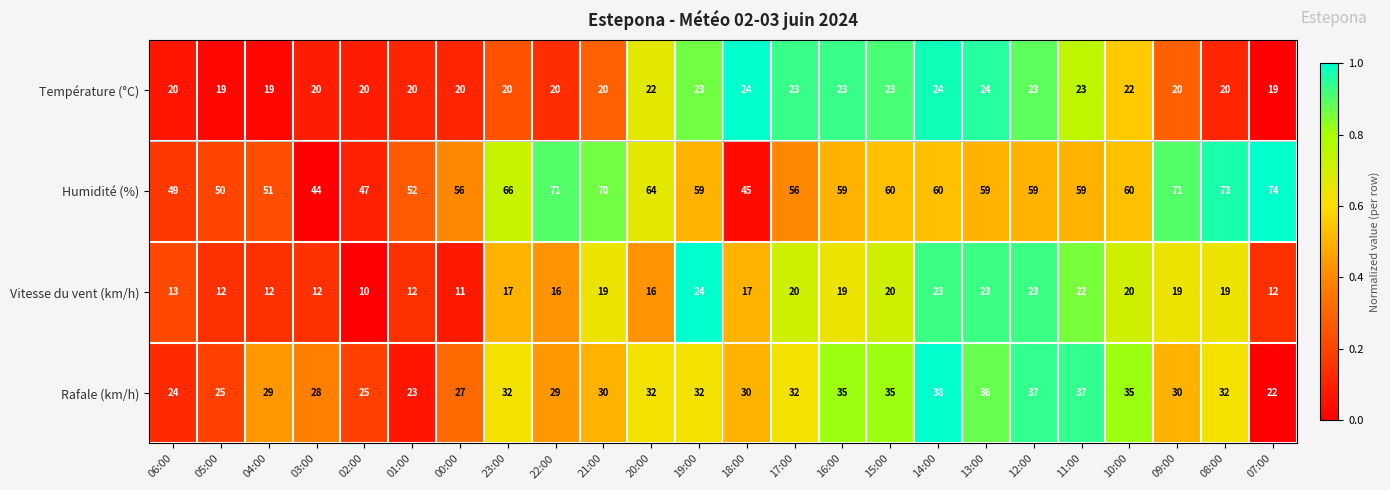

What value does the Humidité (%) series have at 19:00, to the nearest 5?

60